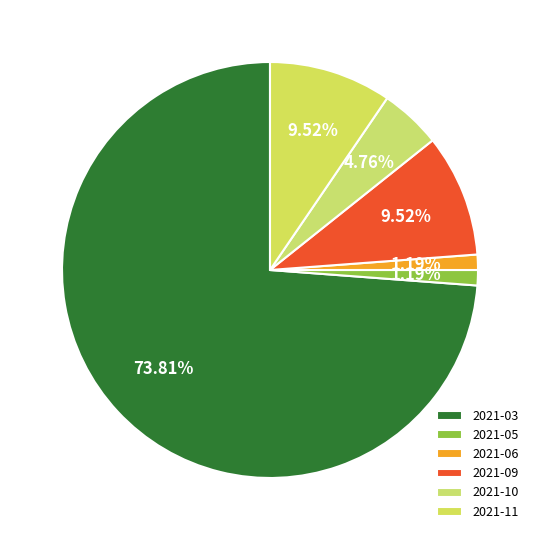

Is the sum of 2021-09 and 2021-06 greater than half?

No